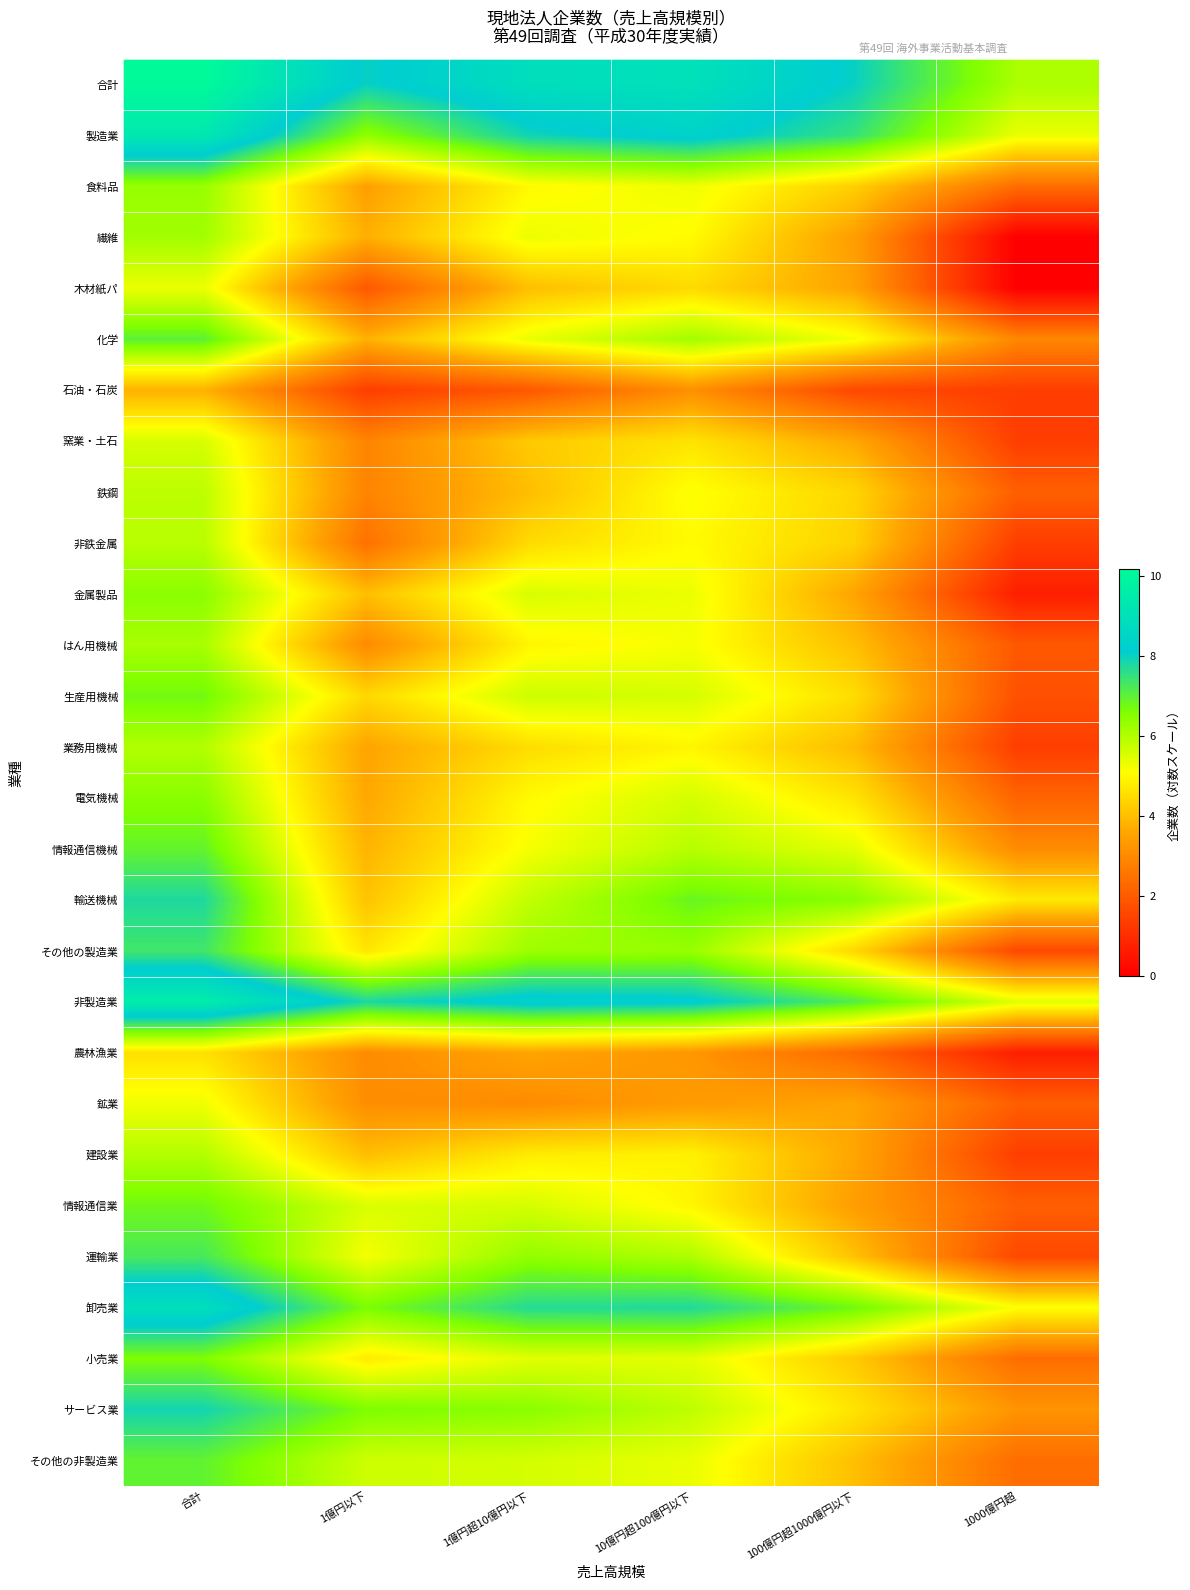

Count the number of categories in the chart.

6